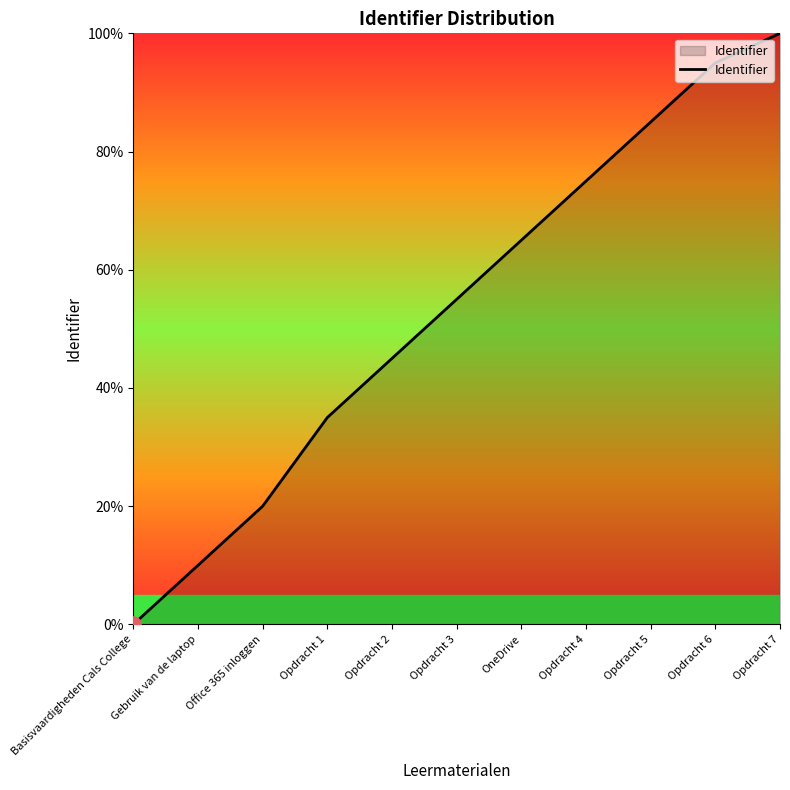

Between Opdracht 7 and Opdracht 1, which is larger?

Opdracht 7